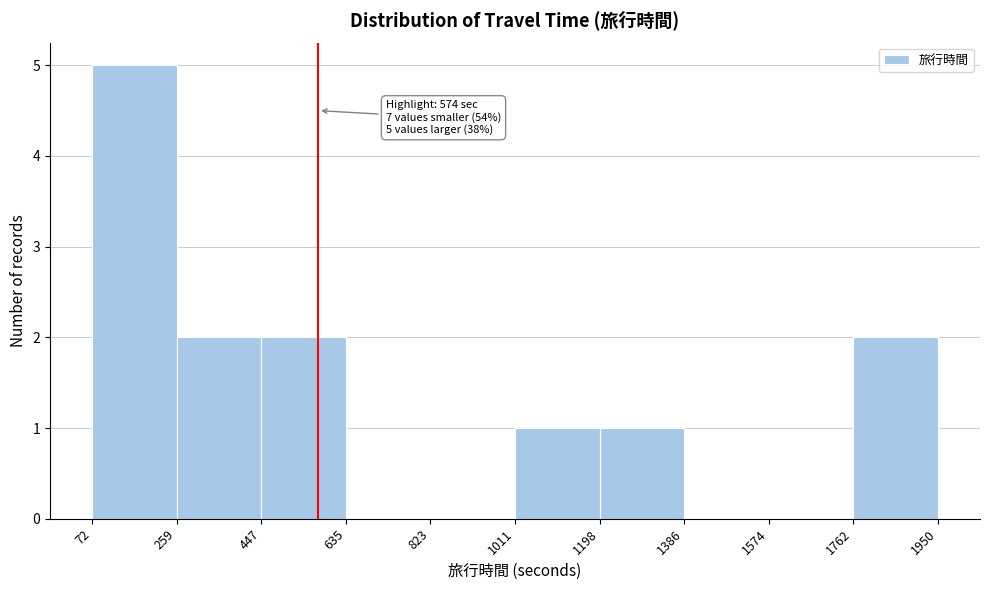

Over which range of the x-axis is the bar tallest?

72 to 259